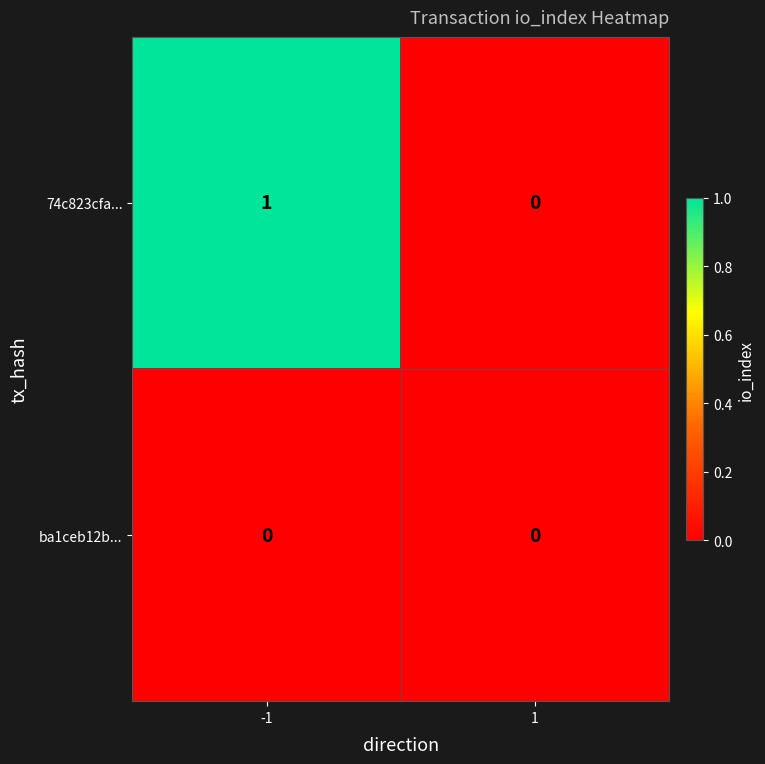

Between -1 and 1, which series saw the biggest shift?

74c823cfa...